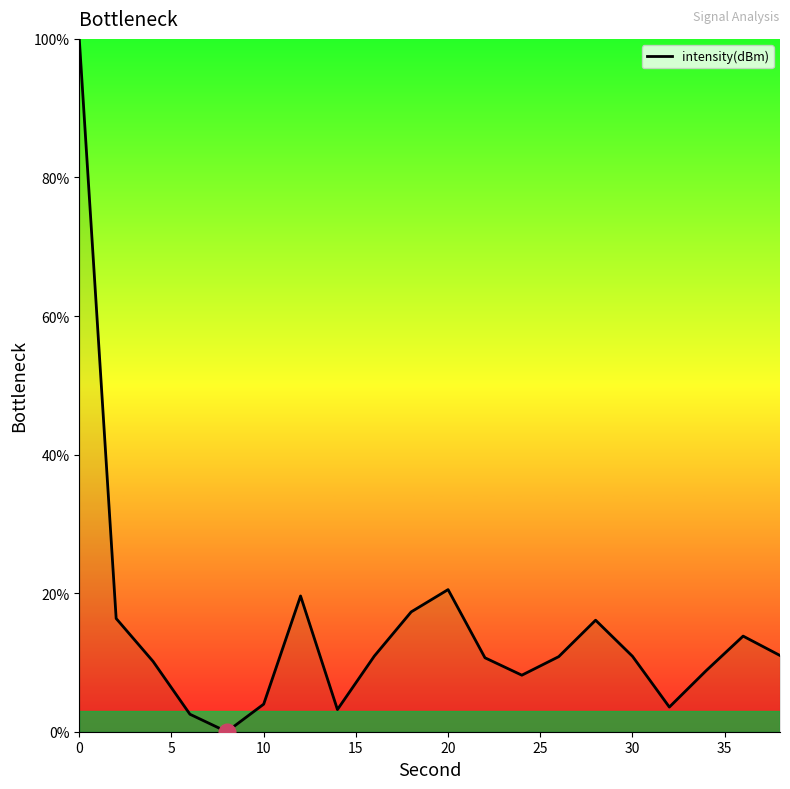

What is the difference between the maximum and minimum values?

100.0